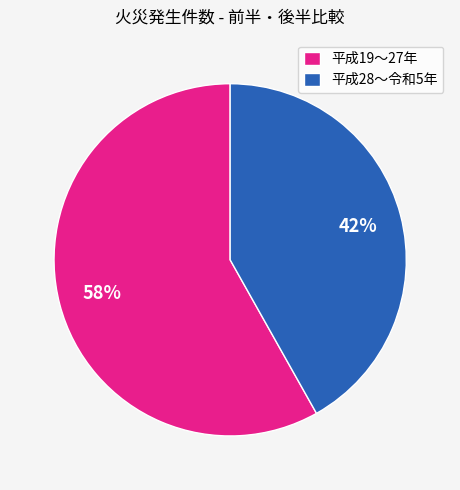

What is the smallest slice in the pie chart?

平成28〜令和5年